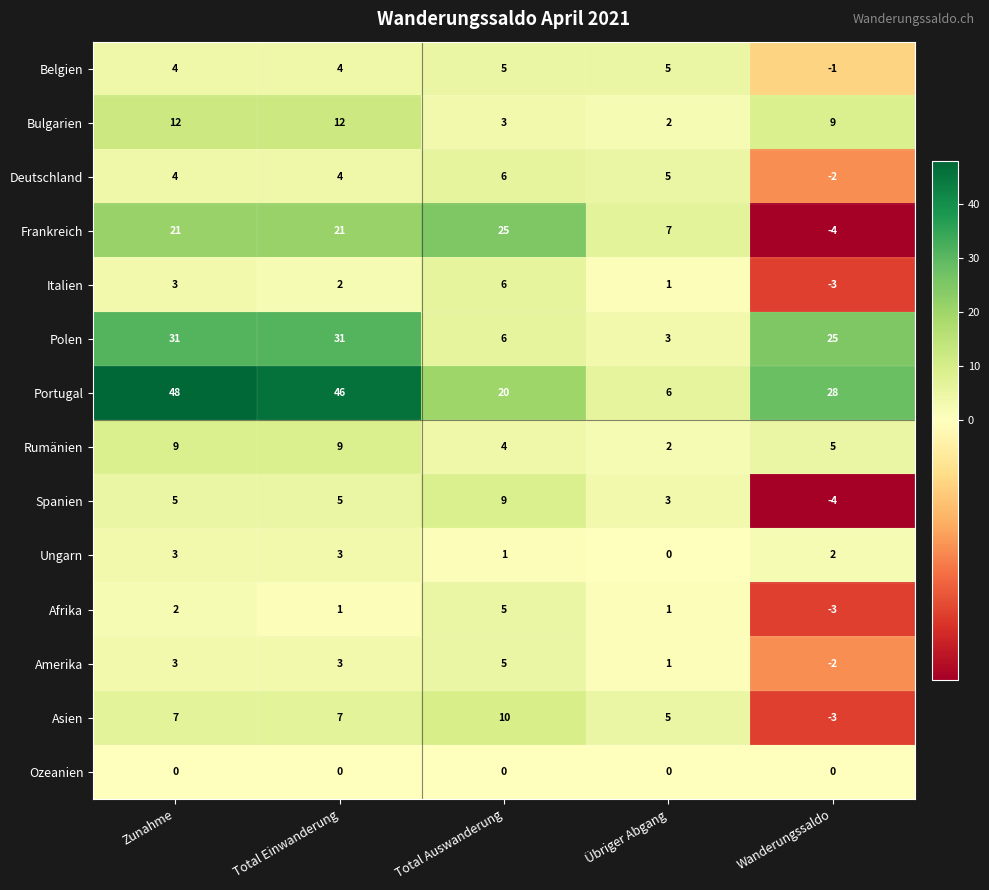

Where is Frankreich nearest to the value 10?

Übriger Abgang